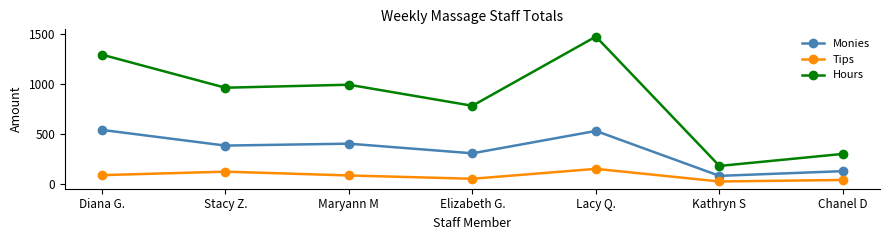

At which label does Tips reach its minimum?

Kathryn S